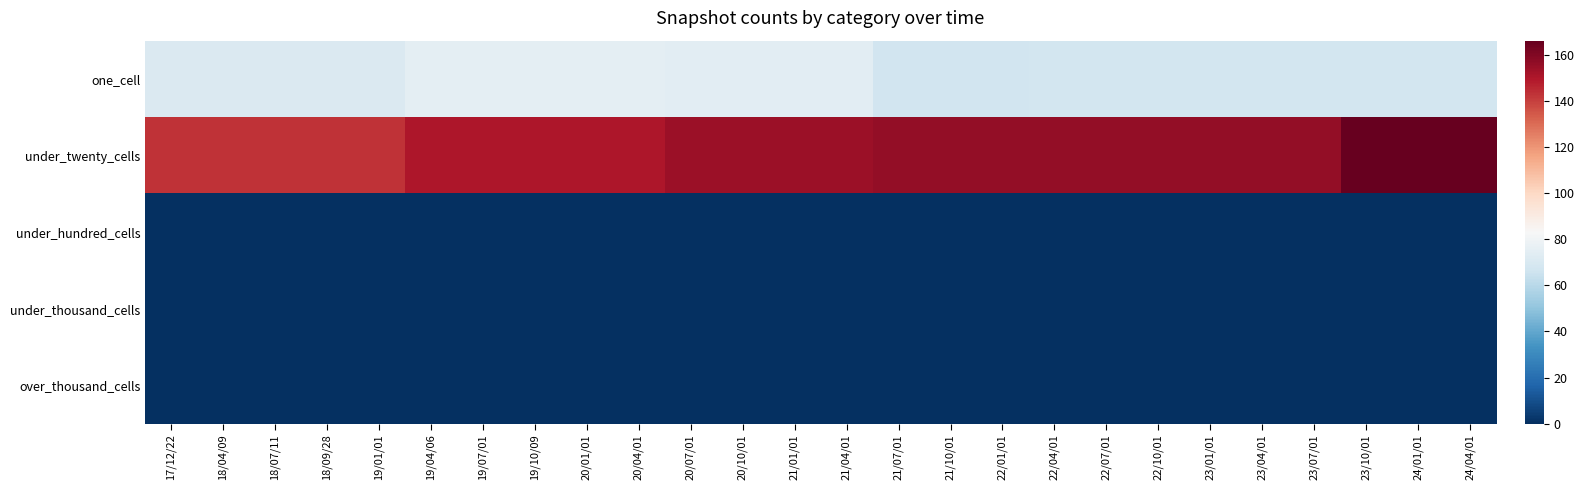

Between 18/09/28 and 23/01/01, which series saw the biggest shift?

under_twenty_cells